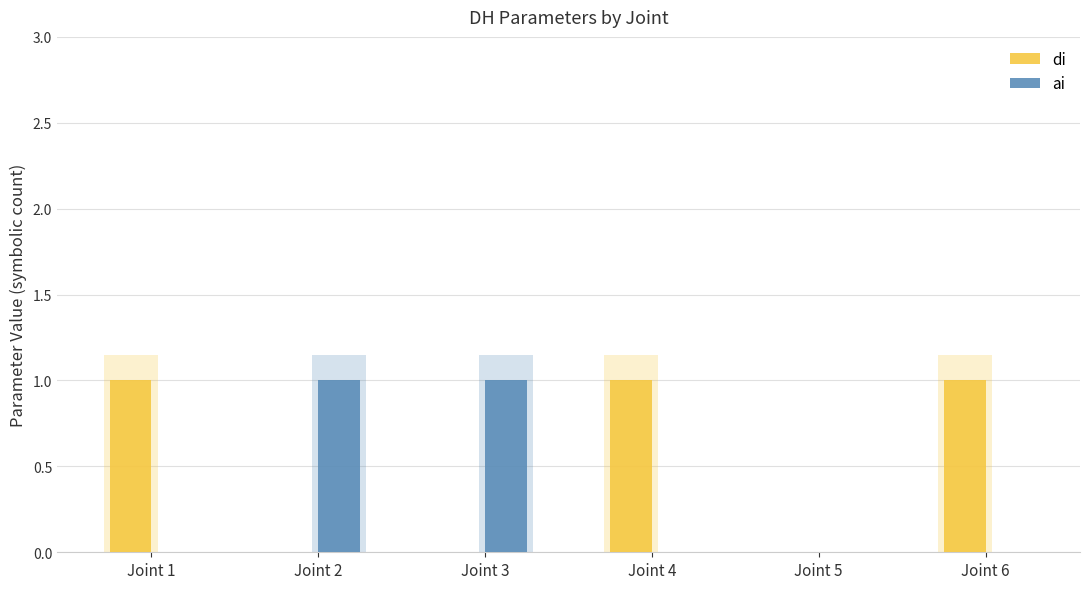

Reading left to right, what are all the values shown in this chart?

di: Joint 1=1	Joint 2=0	Joint 3=0	Joint 4=1	Joint 5=0	Joint 6=1
ai: Joint 1=0	Joint 2=1	Joint 3=1	Joint 4=0	Joint 5=0	Joint 6=0